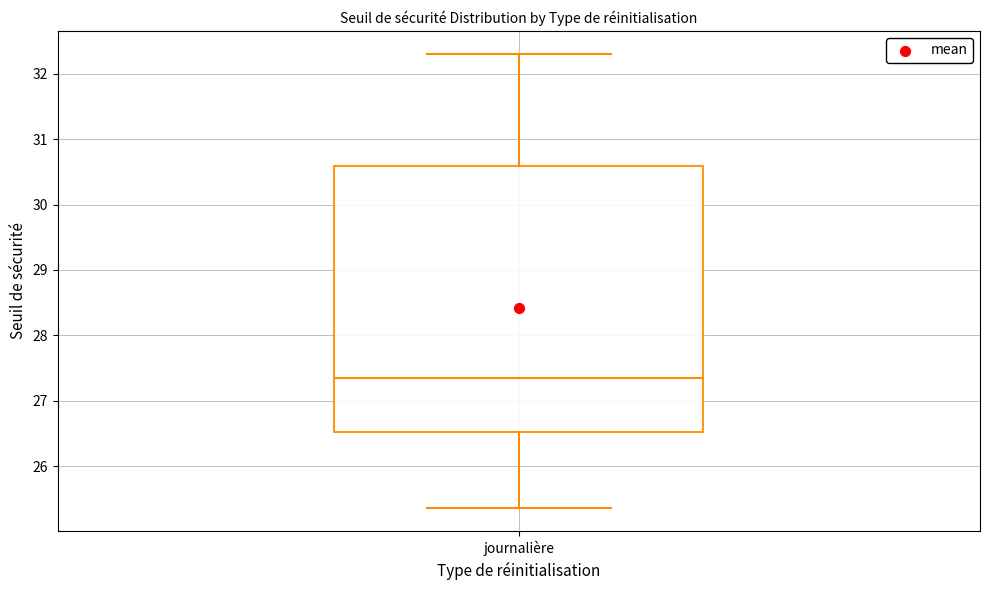

Where does the lower whisker of the box for journalière end on the y-axis? The values are not printed on the chart, so give them approximately, as read against the axis.

25.4